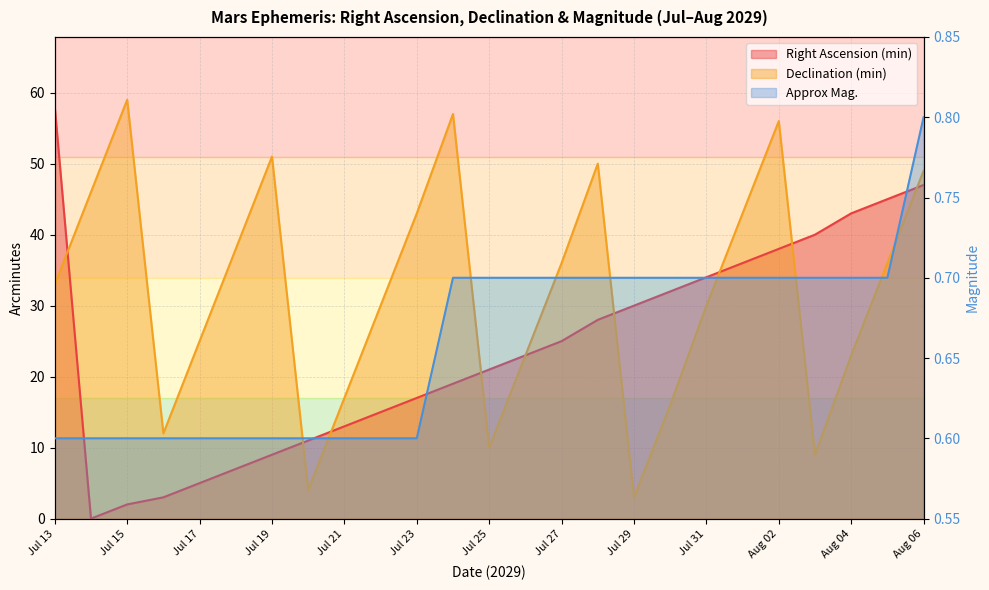

Where is the first local minimum for Right Ascension (min)?

Jul 14